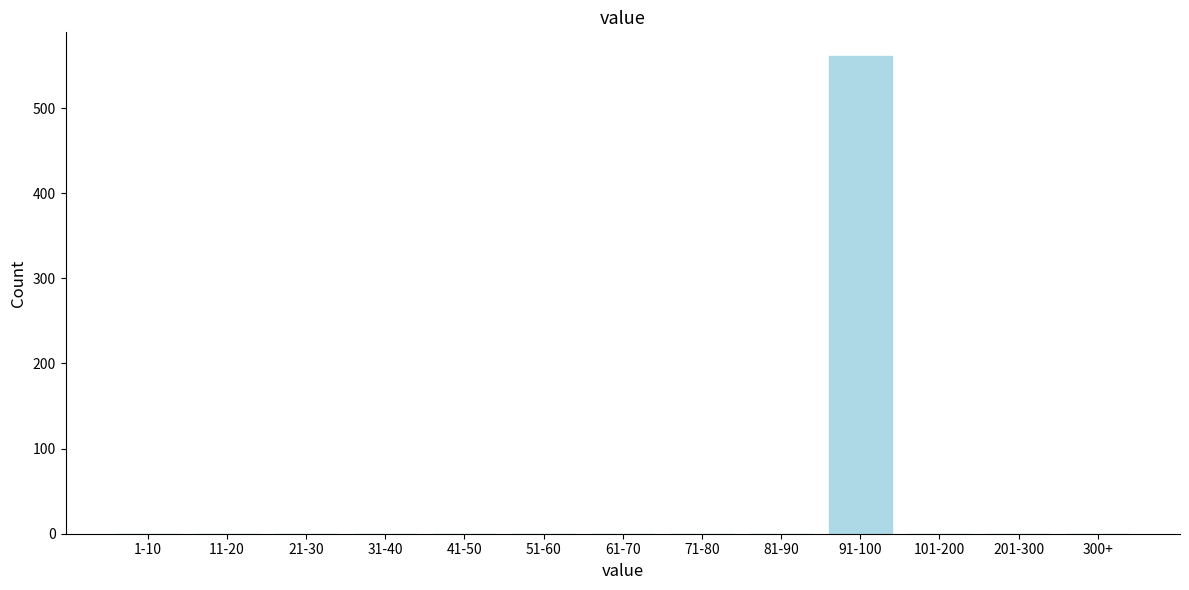

Reading right to left, list all the values displayed in this chart.

300+=0	201-300=0	101-200=0	91-100=561	81-90=0	71-80=0	61-70=0	51-60=0	41-50=0	31-40=0	21-30=0	11-20=0	1-10=0